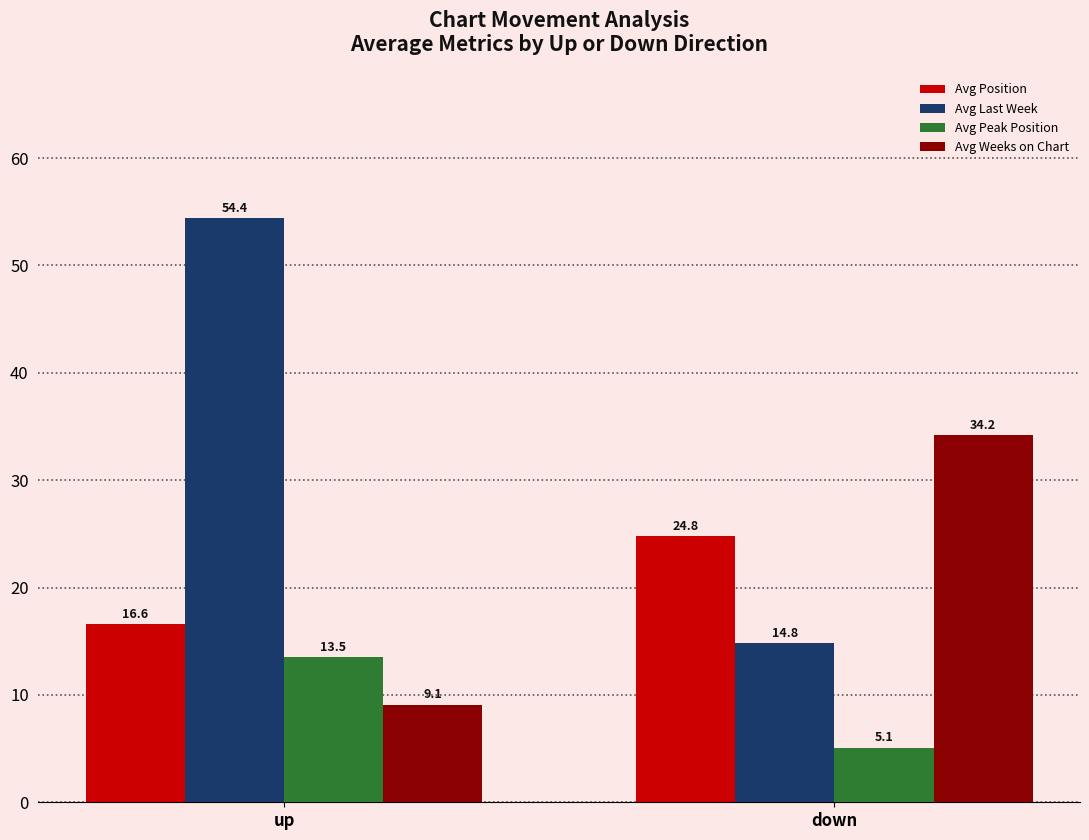

Which category has the lowest value in the Avg Position series?

up